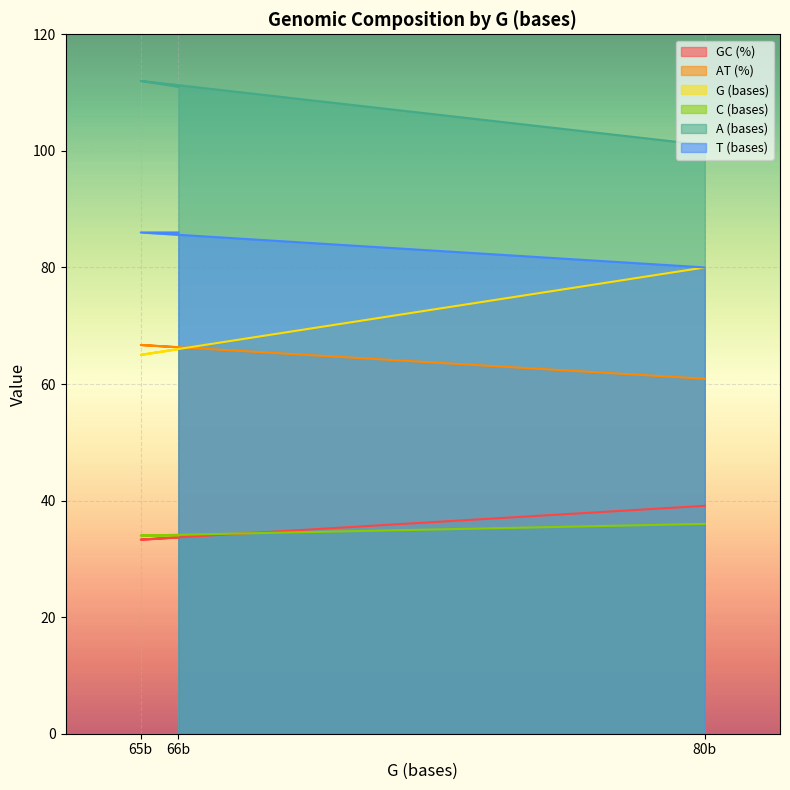

At 80b, list the series in order from largest to smallest.

A (bases), G (bases), T (bases), AT (%), GC (%), C (bases)